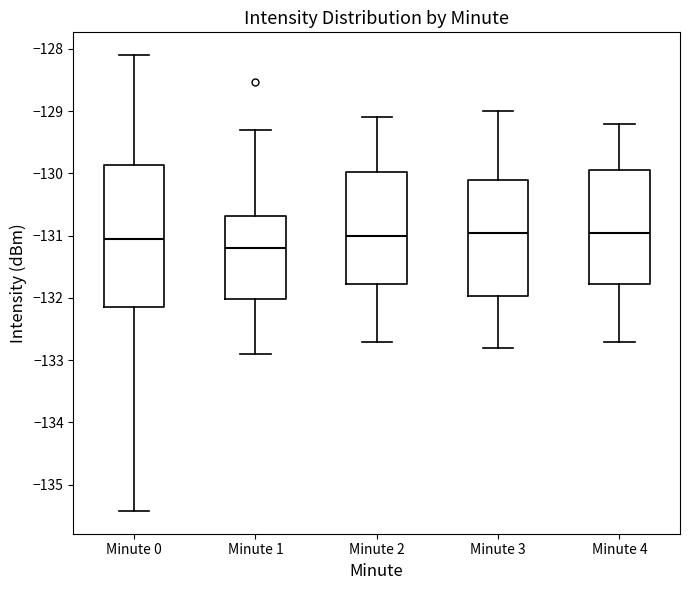

Reading left to right, read every box against the y-axis: the position of its median line, the range the box covers, and the ends of its whiskers. The values are not printed on the chart, so give them approximately, as read against the axis.

Minute 0: median -131.0, box -132.1 to -129.9, whiskers -135.4 to -128.1
Minute 1: median -131.2, box -132.0 to -130.7, whiskers -132.9 to -129.3
Minute 2: median -131.0, box -131.8 to -130.0, whiskers -132.7 to -129.1
Minute 3: median -130.9, box -132.0 to -130.1, whiskers -132.8 to -129.0
Minute 4: median -130.9, box -131.8 to -129.9, whiskers -132.7 to -129.2